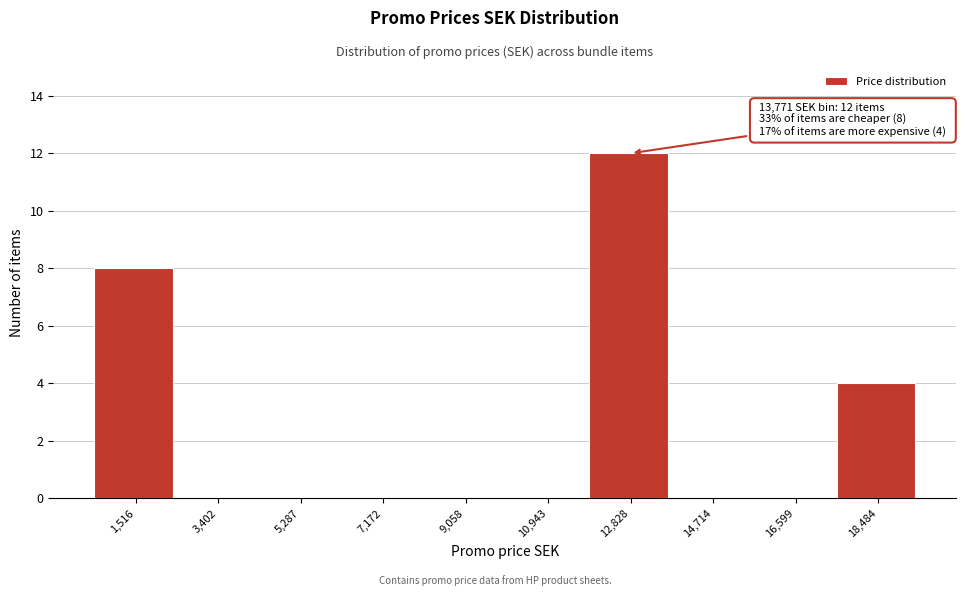

Reading right to left, transcribe all the data shown in this chart.

18,484=4	16,599=0	14,714=0	12,828=12	10,943=0	9,058=0	7,172=0	5,287=0	3,402=0	1,516=8